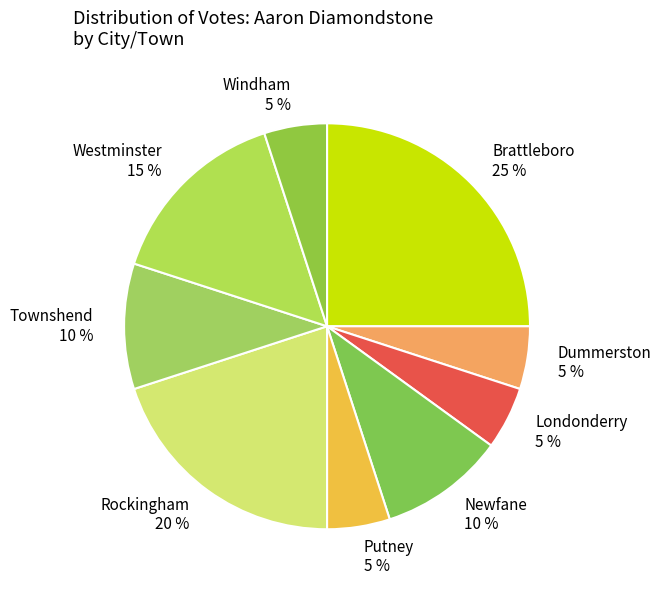

Does Westminster 15 % represent more than half of the total?

No